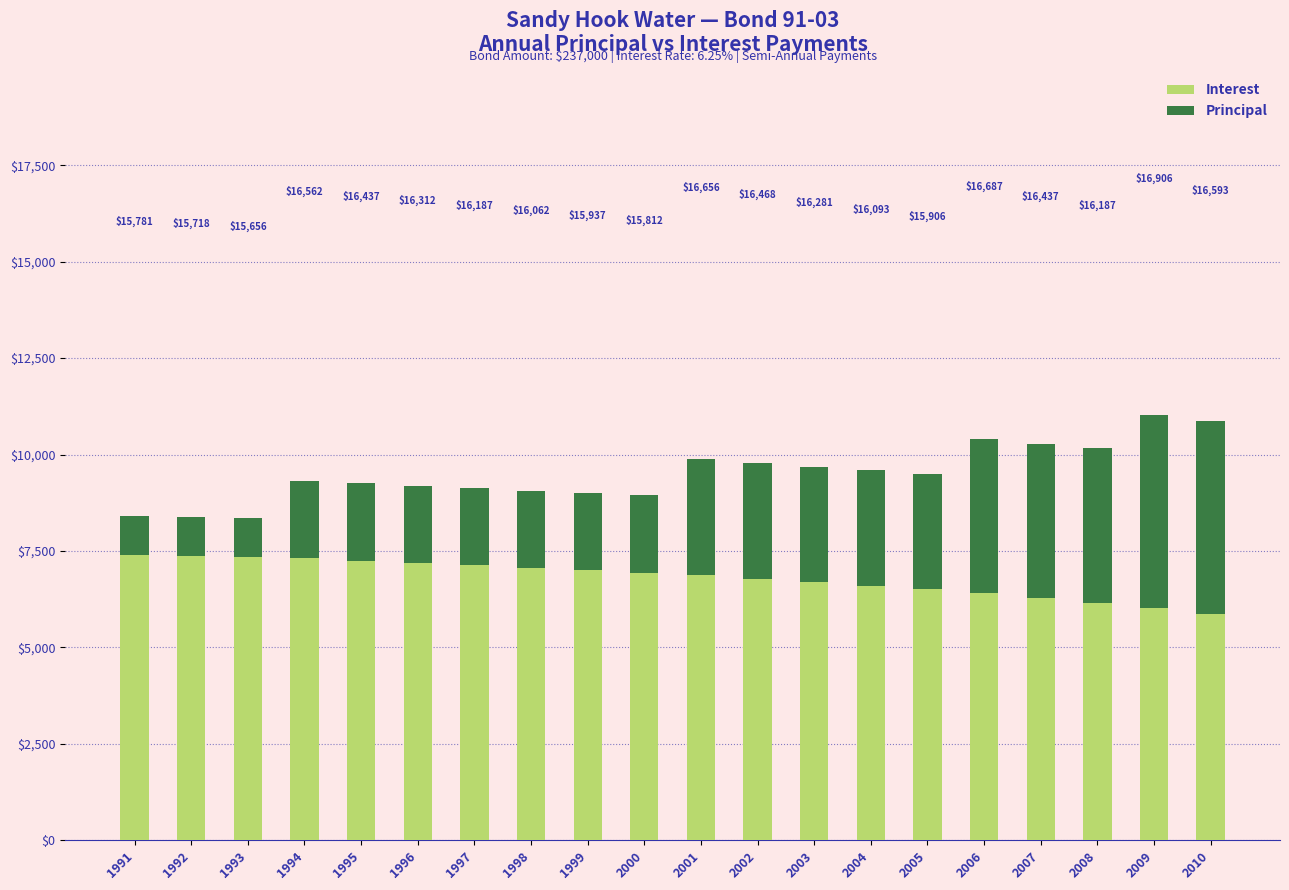

At which category is the sum across all series the highest?

2009